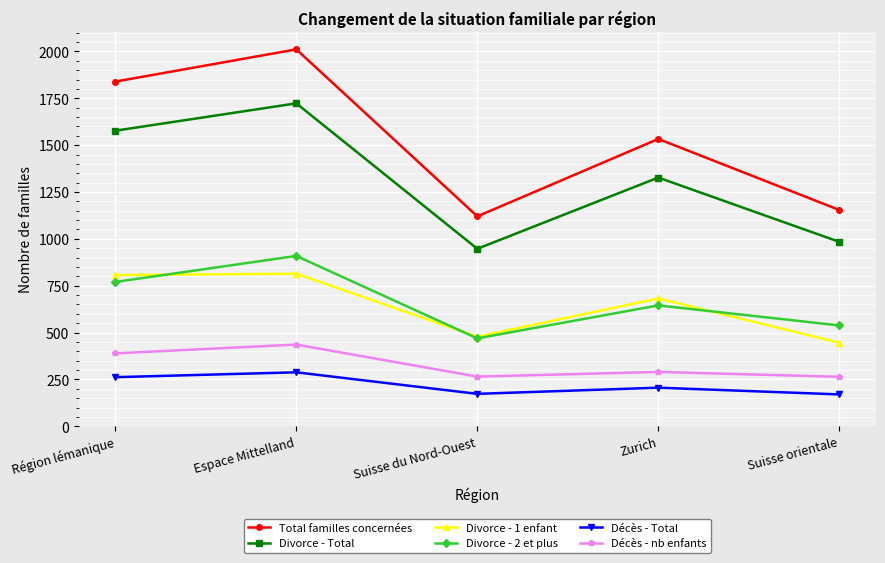

Read the Divorce - 2 et plus value at Suisse du Nord-Ouest, to the nearest 10.

470